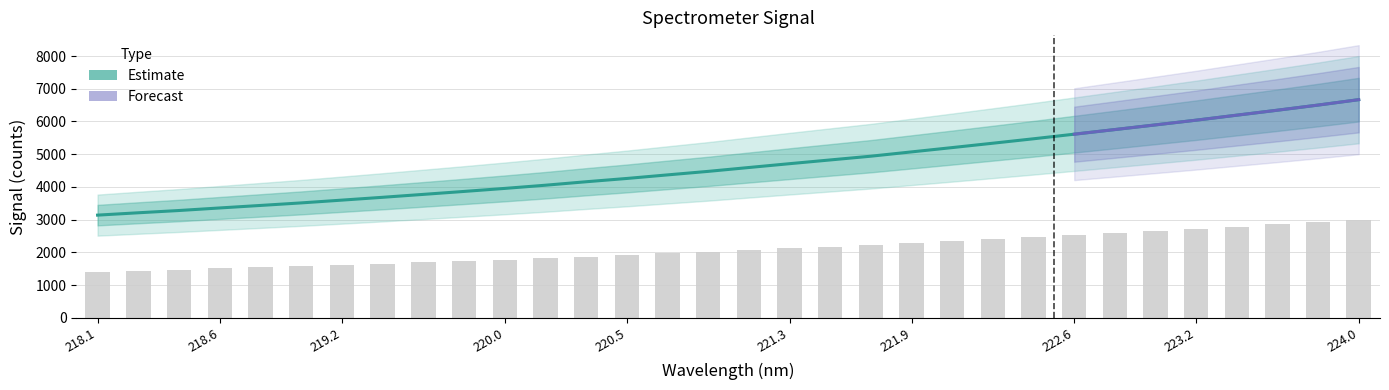

List the labels in order of value, largest first.

223.9802, 223.7895, 223.5987, 223.408, 223.2172, 223.0264, 222.8355, 222.6447, 222.4538, 222.263, 222.0721, 221.8812, 221.6902, 221.4993, 221.3083, 221.1174, 220.9264, 220.7354, 220.5444, 220.3533, 220.1623, 219.9712, 219.7801, 219.589, 219.3979, 219.2067, 219.0156, 218.8244, 218.6332, 218.442, 218.2508, 218.0596